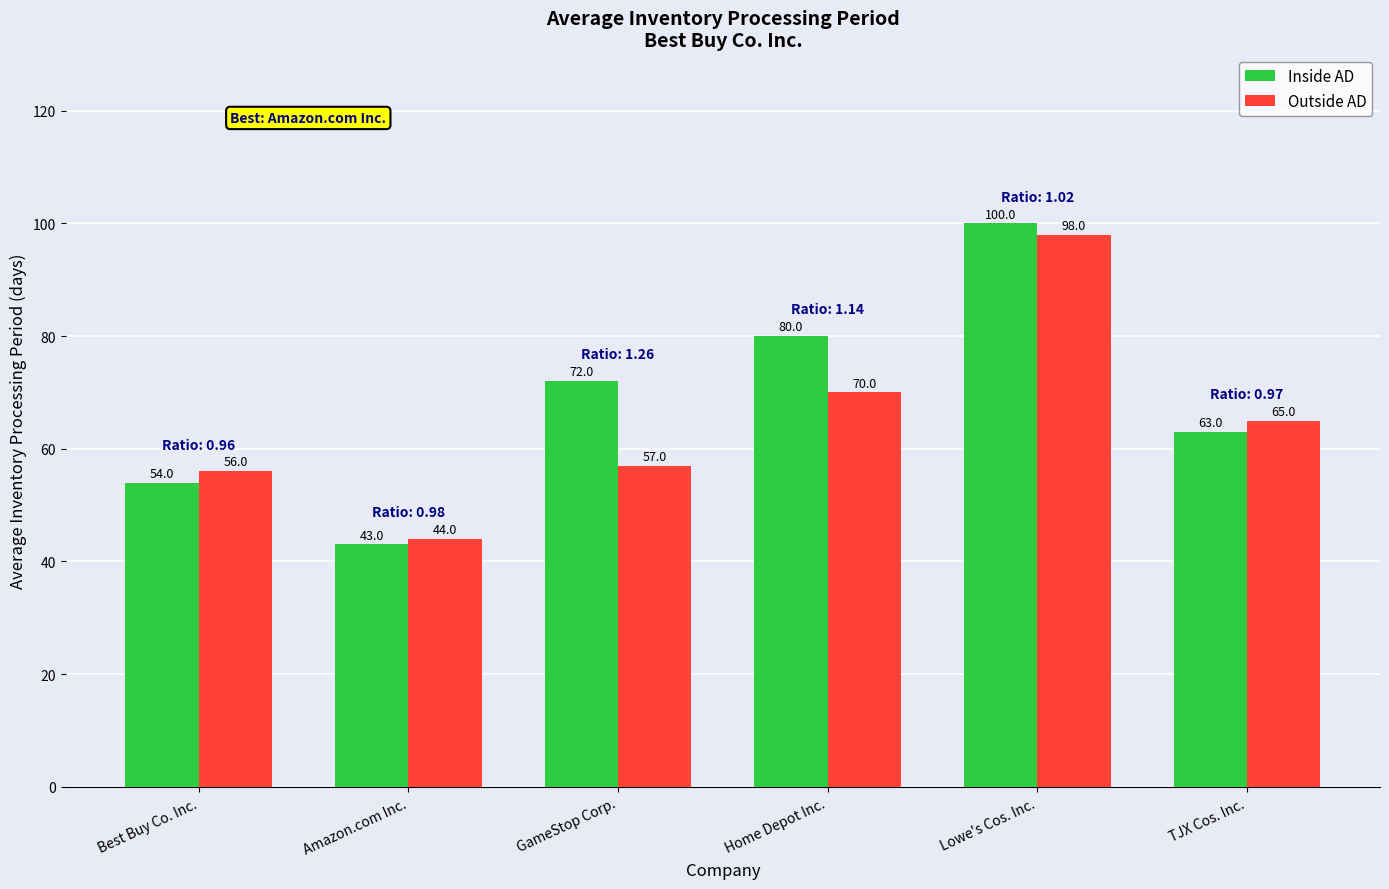

Rank the series by their maximum value, from lowest to highest.

Outside AD, Inside AD